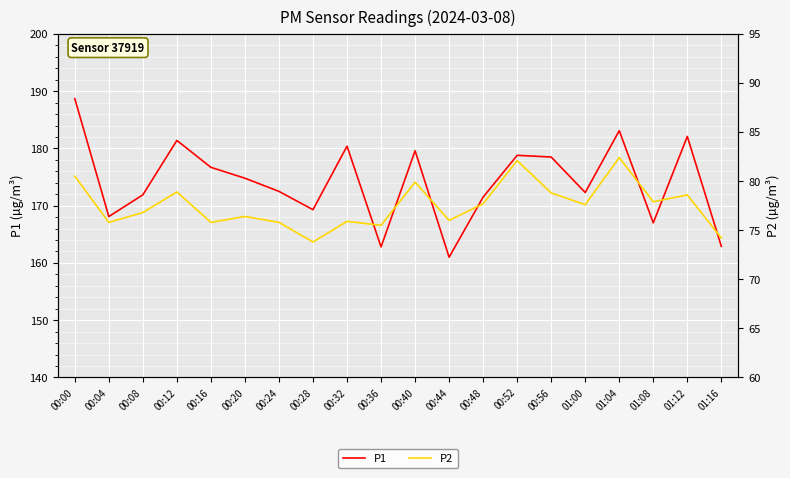

What position from the left is 00:56?

15